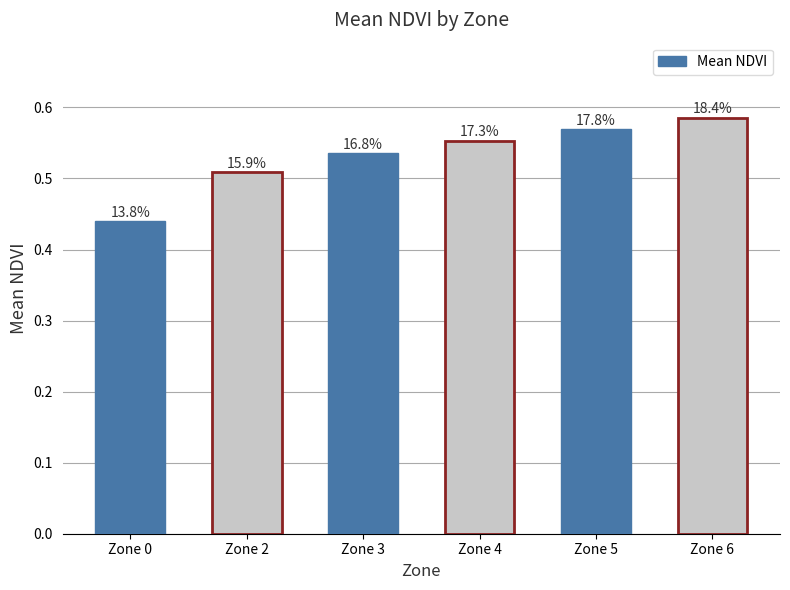

The chart shows a value of 0.6 at Zone 5. True or false?

True